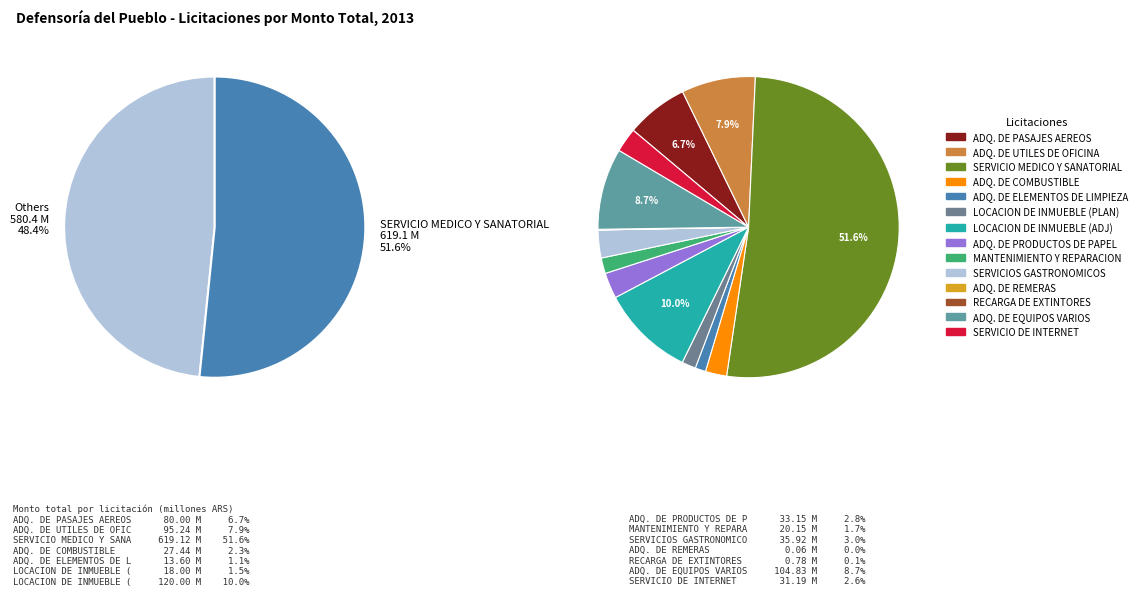

Is there a majority slice in this chart?

Yes